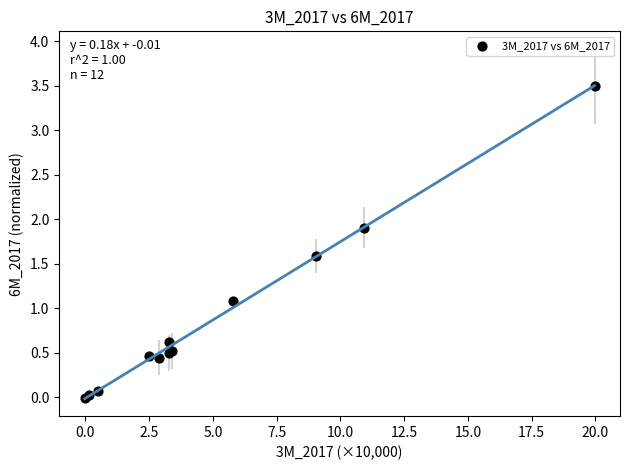

What Y value in the scatter plot is closest to 1?

1.1